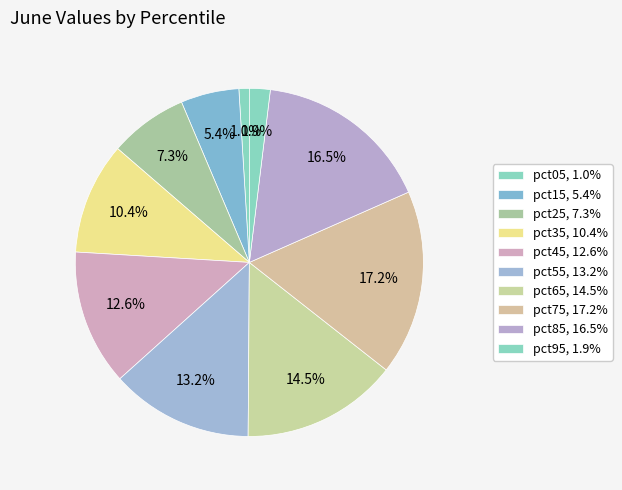

Count the number of slices in the pie.

10